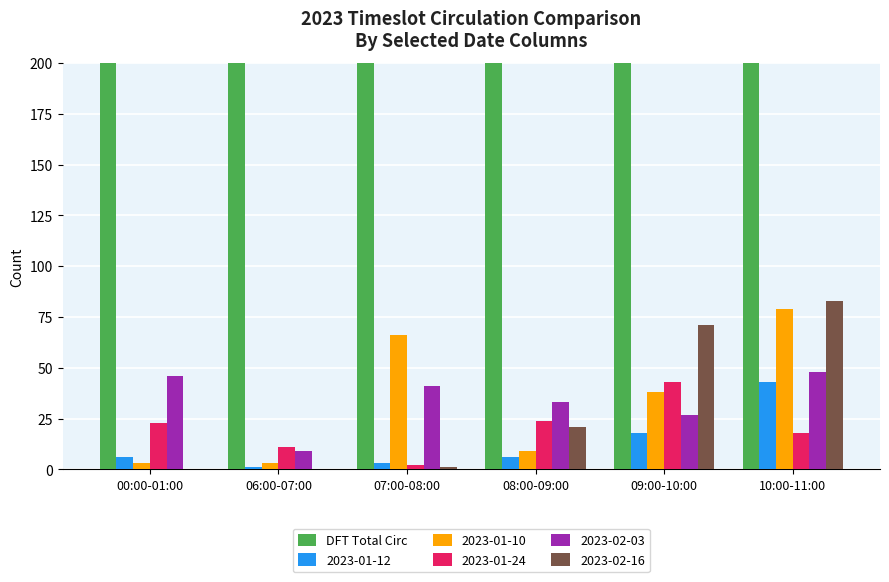

Count the number of categories in the chart.

6